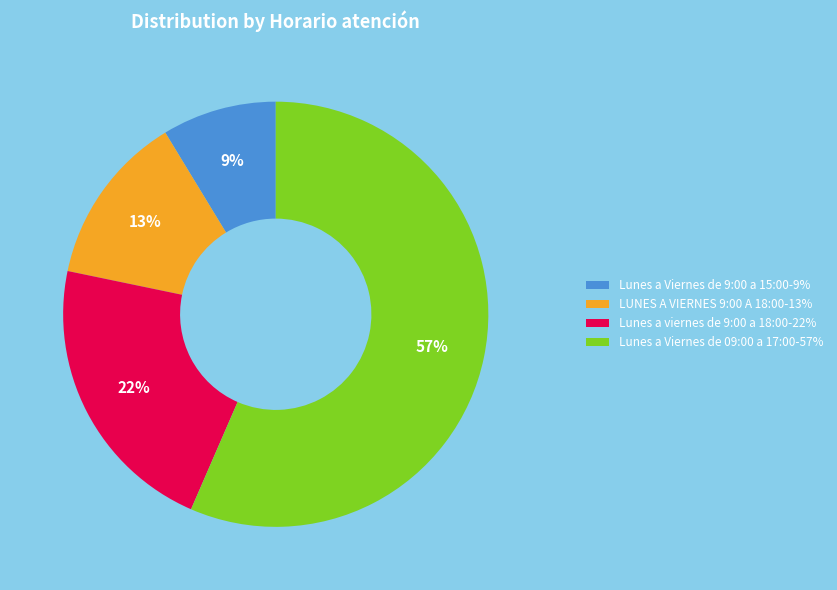

What is the majority slice?

Lunes a Viernes de 09:00 a 17:00-57%